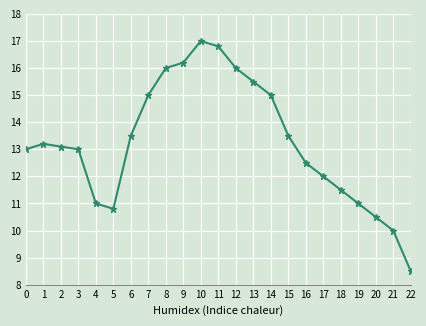

Is it true that the value at 13 is 15.5?

True